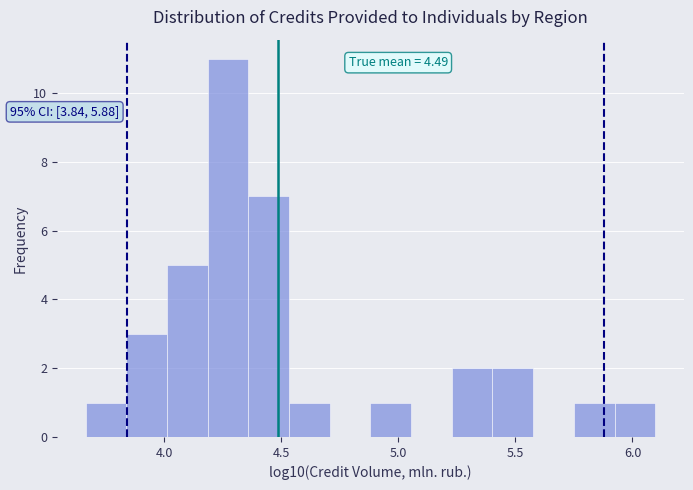

Around what value on the x-axis is the tallest bar? Give the approximate position of its centre, as read against the axis.

4.25